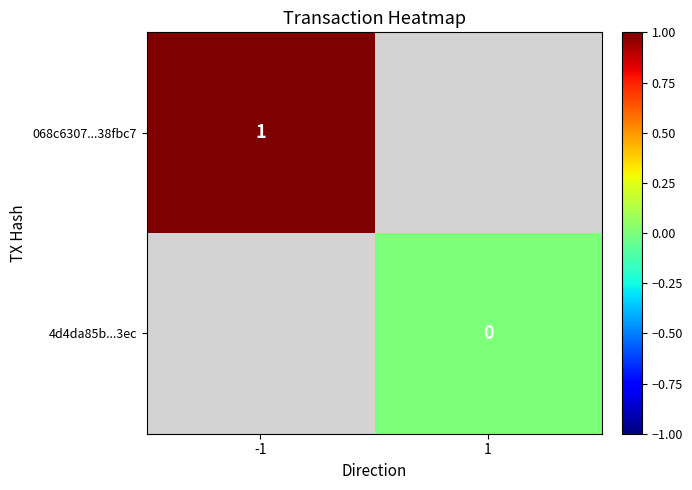

Which label corresponds to the smallest value in the chart?

1